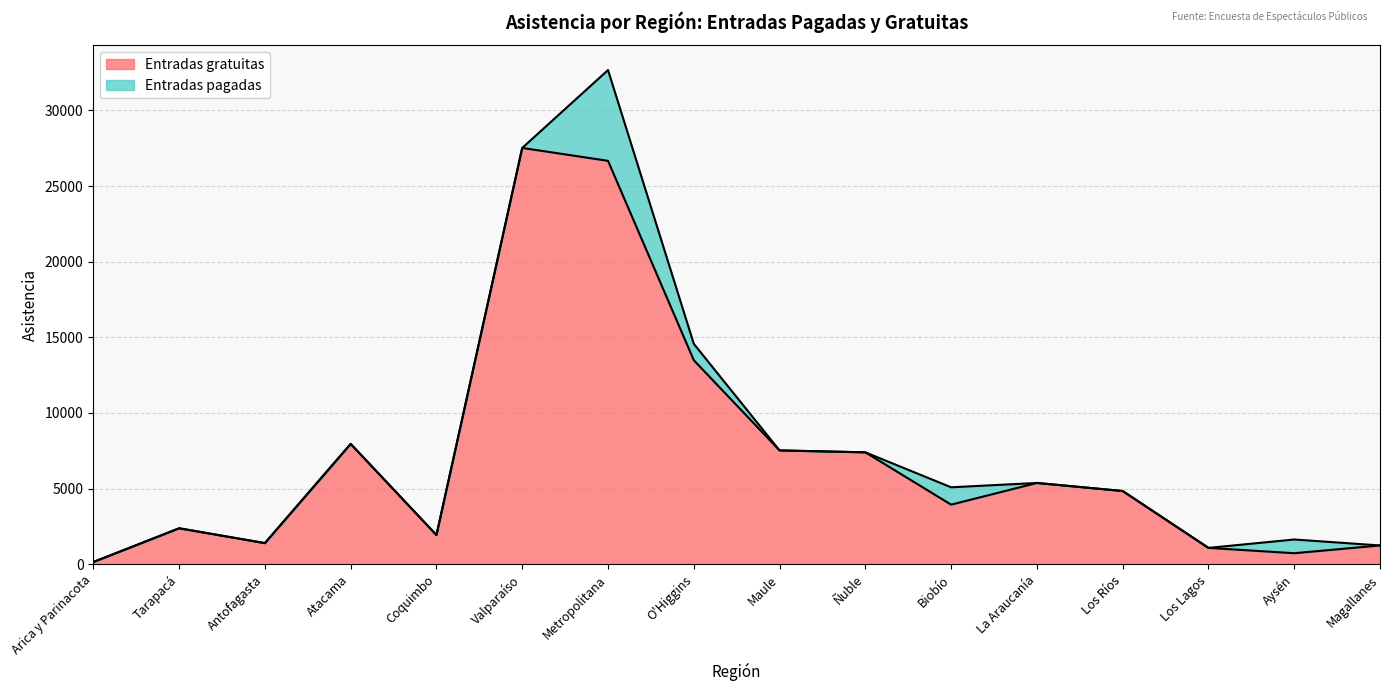

Reading right to left, list all the values displayed in this chart.

1245	732	1084	4844	5375	3943	7400	7526	13489	26667	27520	1934	7957	1400	2380	150